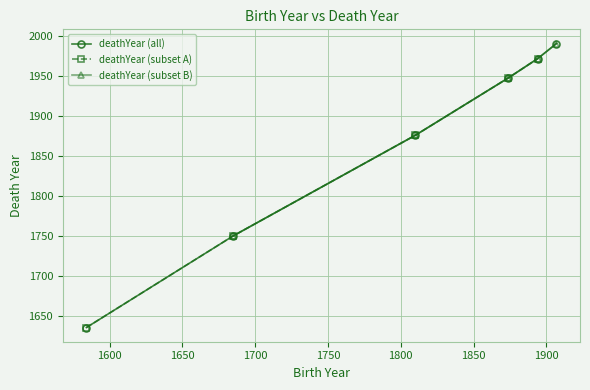

What is the value of the deathYear (all) point at the 5th from the left?

1972